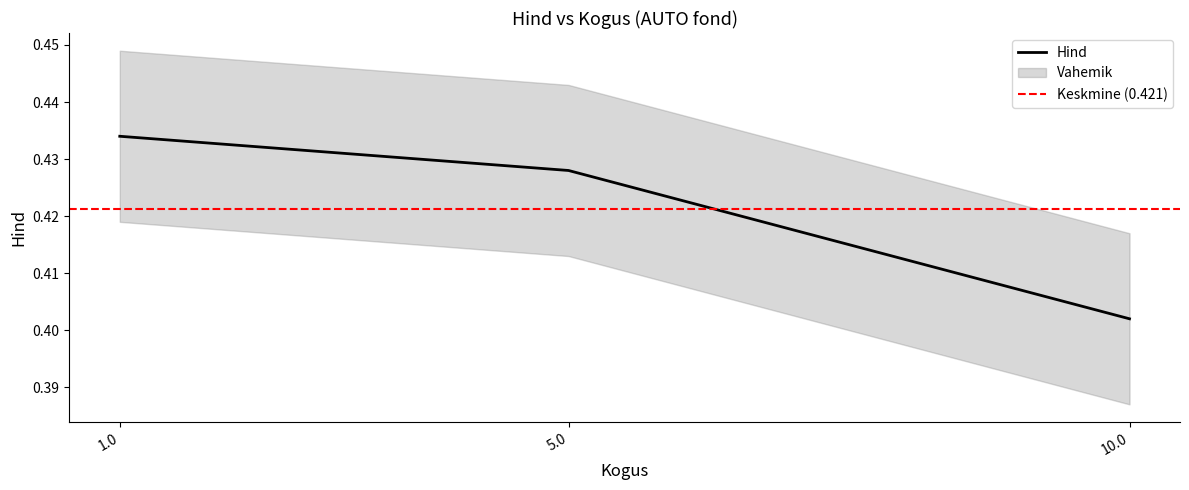

Count the values in the range 0 to 1.

3